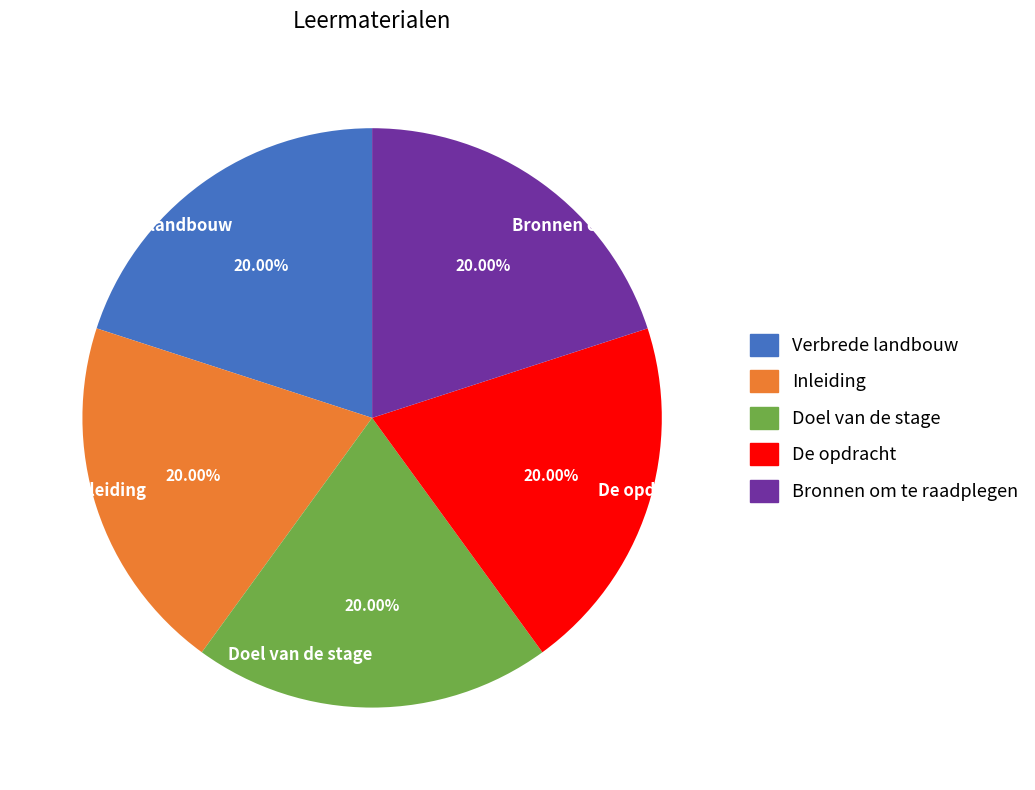

To the nearest percent, what portion does Inleiding represent?

20%